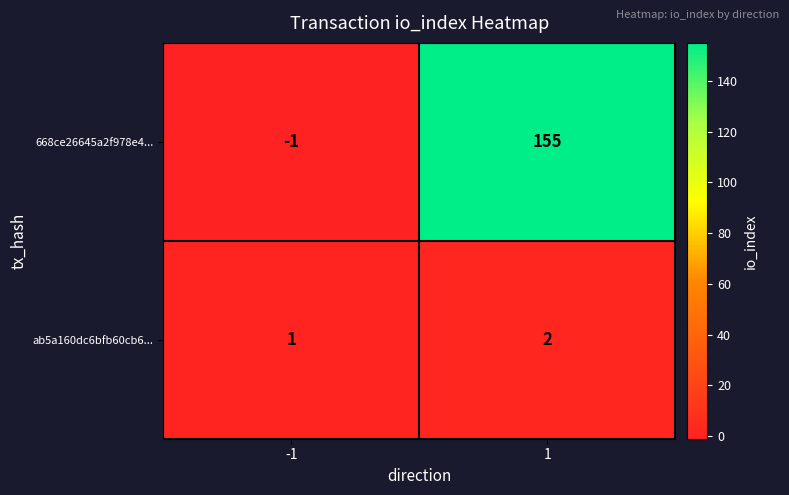

Is it true that 668ce26645a2f978e4... equals -1 at -1?

True